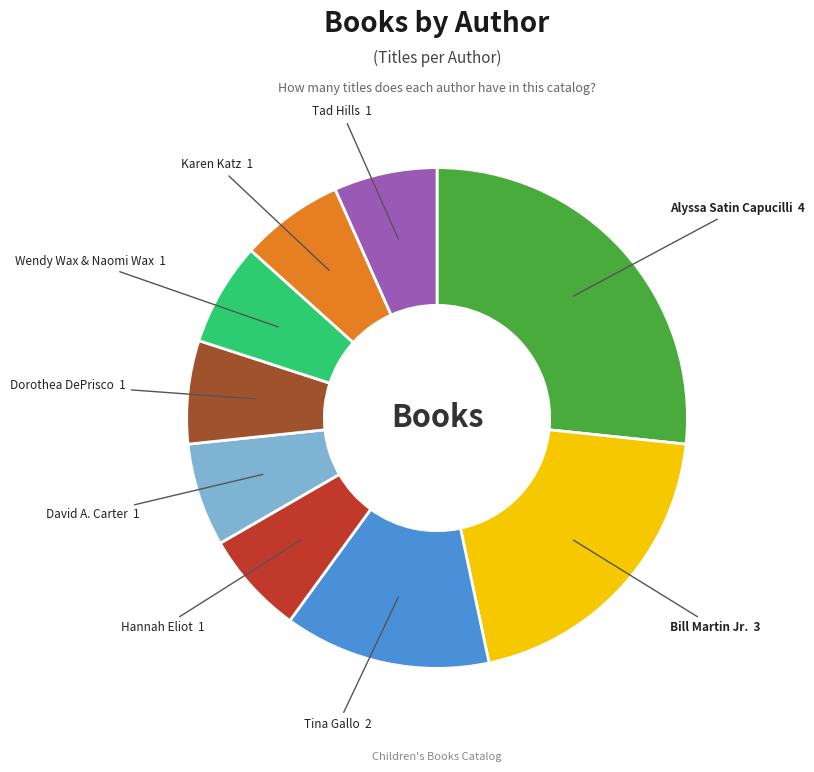

Is there any slice that represents more than half of the pie?

No